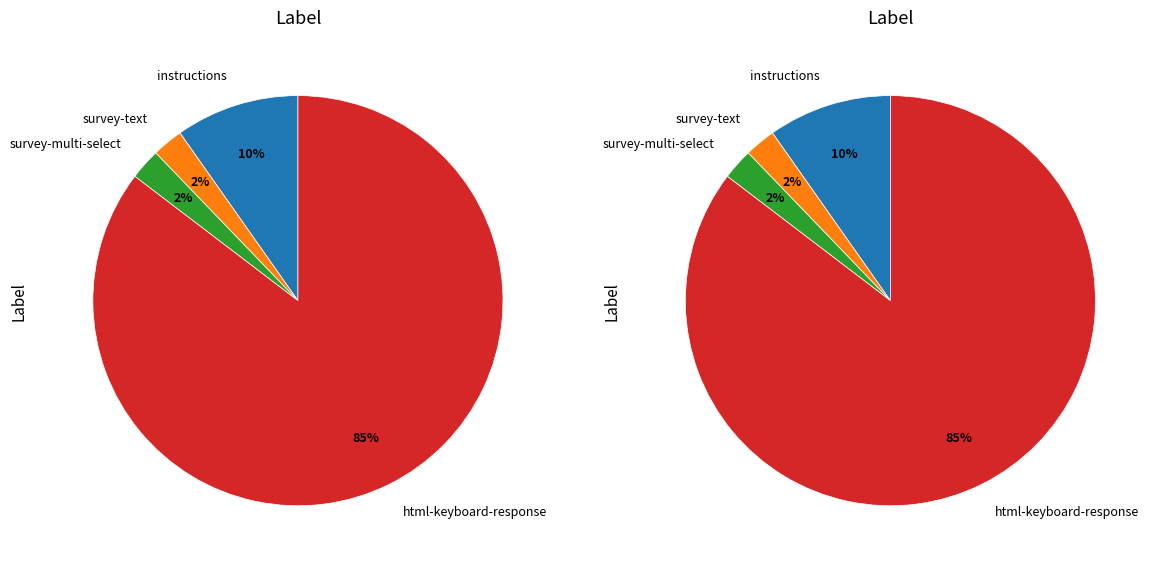

Between survey-multi-select and survey-text, which is larger?

survey-multi-select